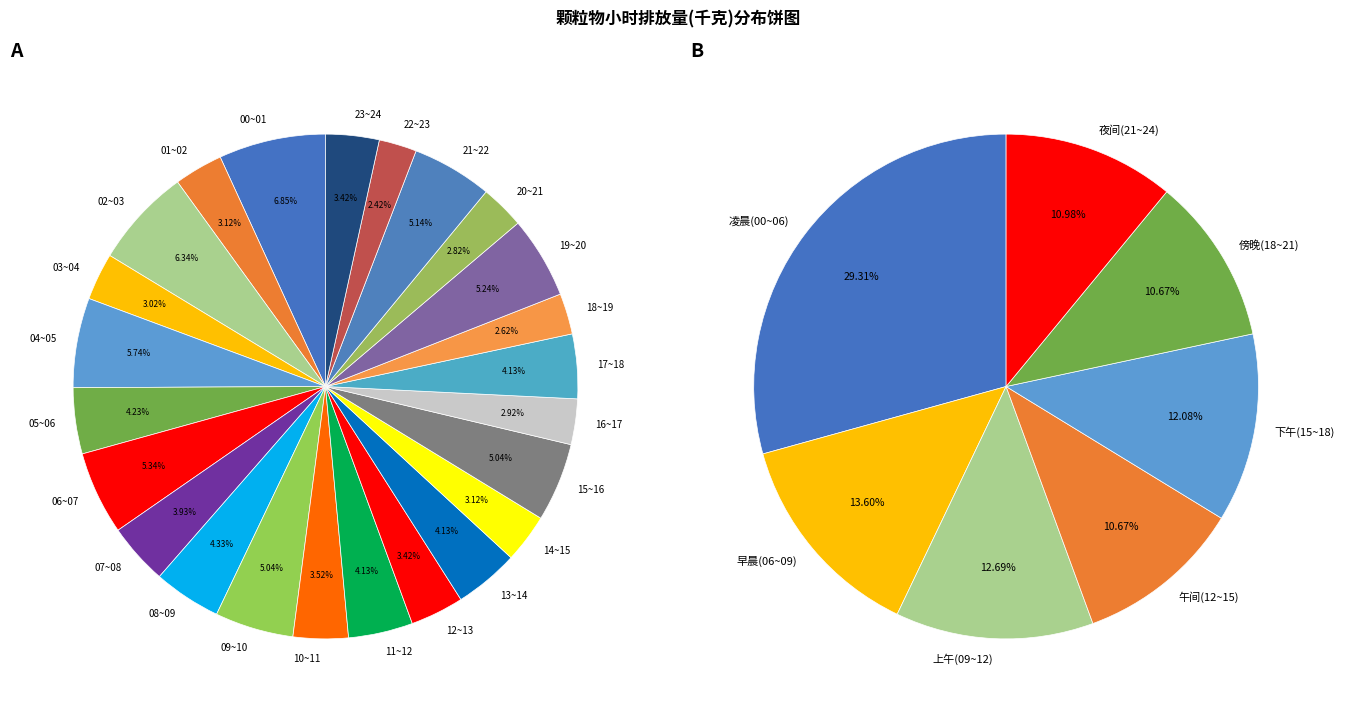

To the nearest percent, what percentage of the pie is 15~16?

5%